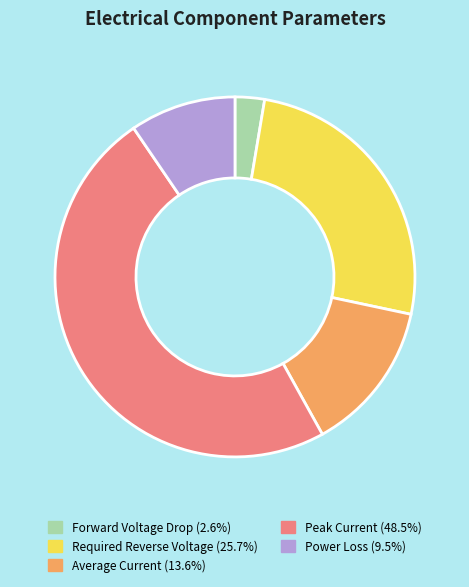

Combined, do Peak Current and Average Current account for over 50%?

Yes